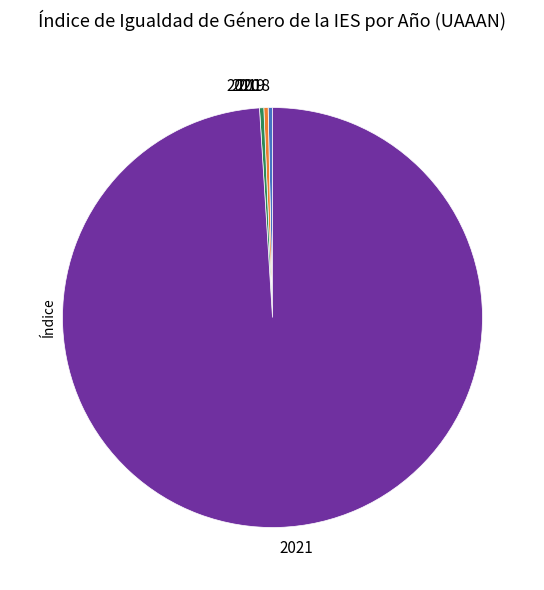

Is it true that 2021 is 99% of the pie?

True